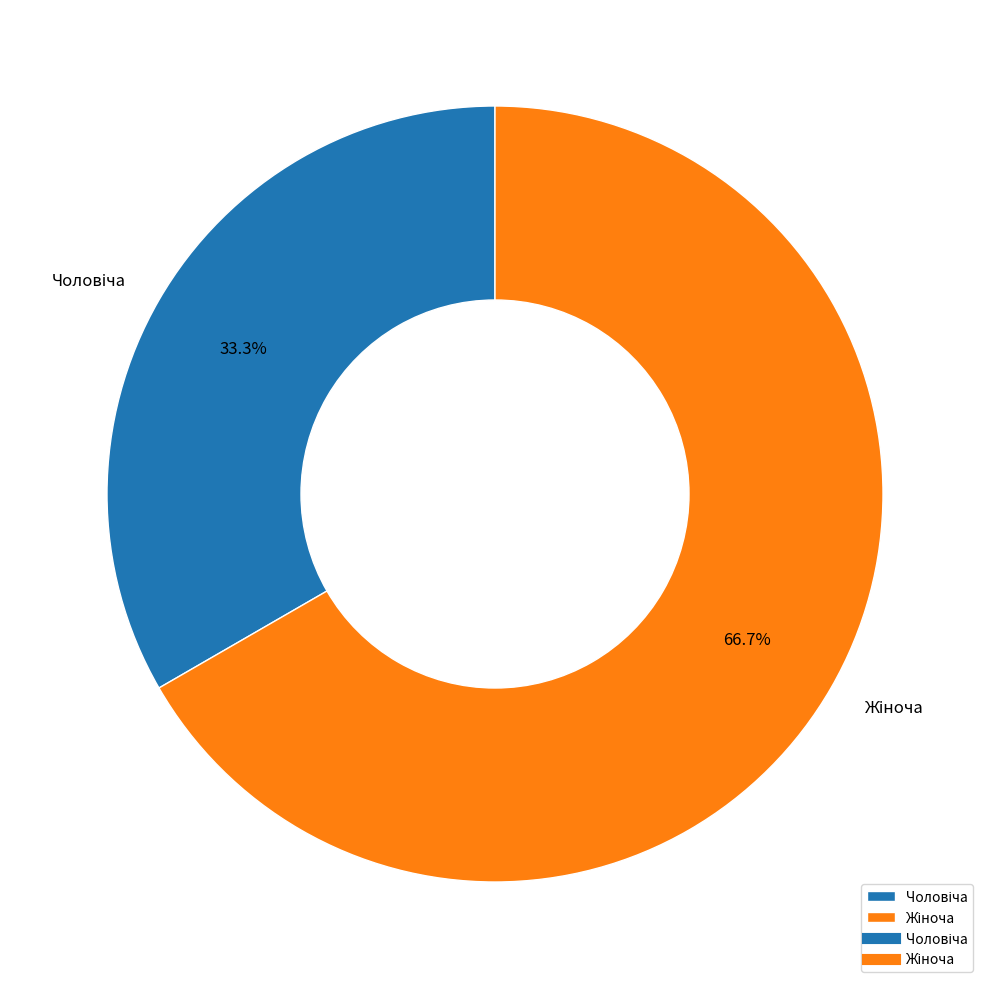

Does any single category account for the majority?

Yes